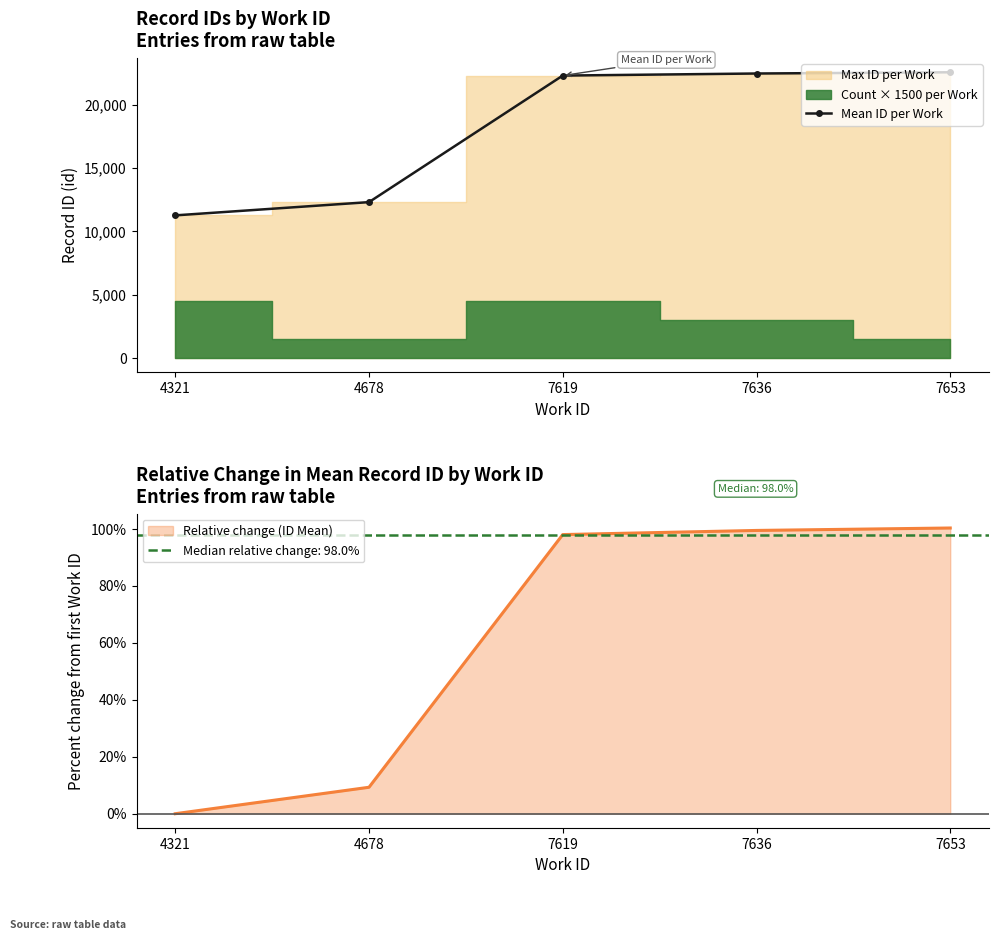

Reading left to right, extract all data points from this chart.

11265.0	12311.0	22306.0	22469.5	22566.0